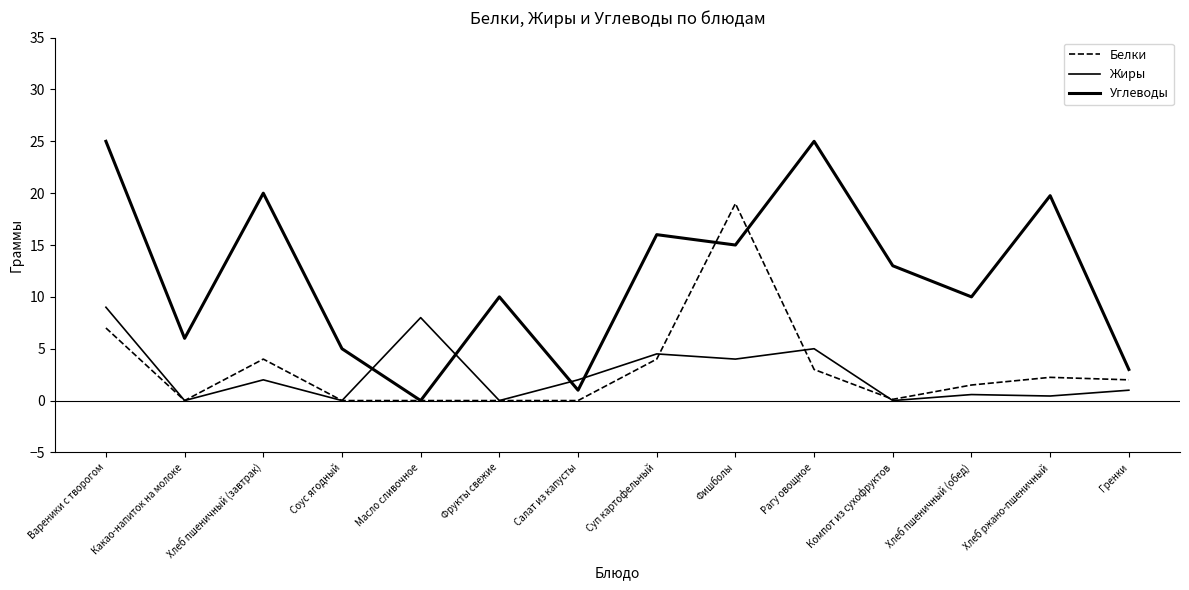

How many data points does each series have?

14